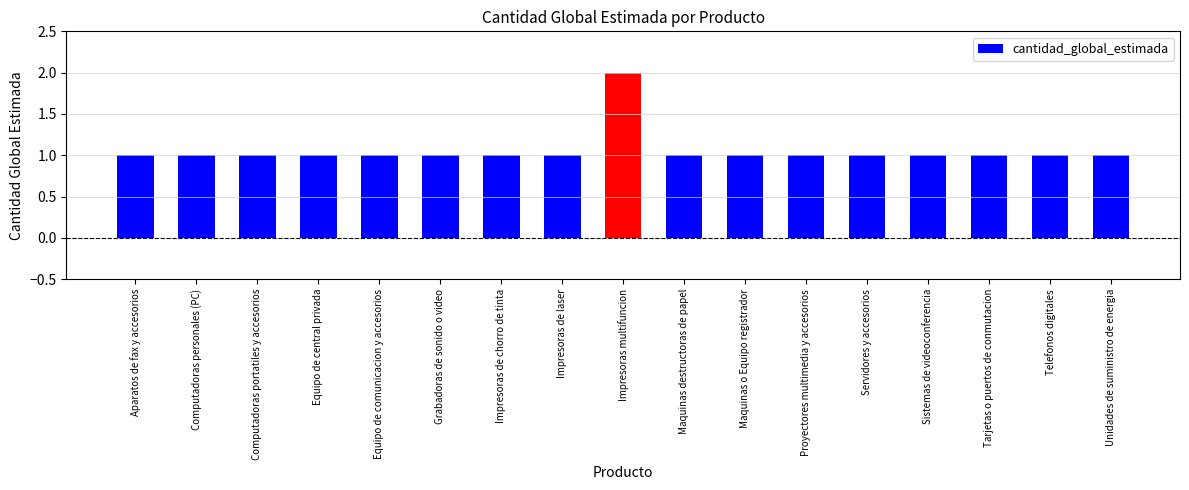

What is the label of the 15th bar from the right?

Computadoras portatiles y accesorios